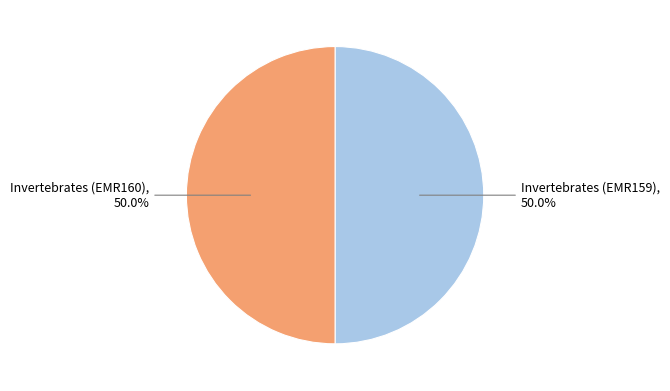

Count the number of slices in the pie.

2